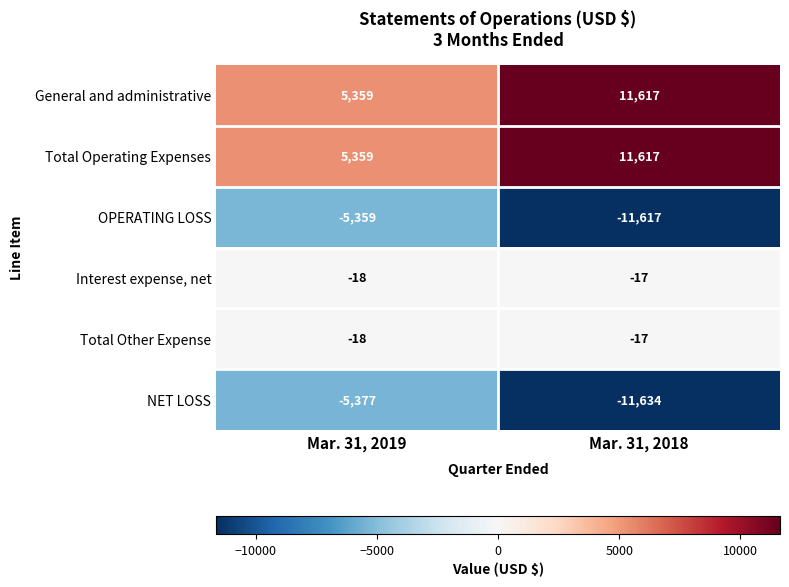

Which label corresponds to the smallest value in the chart?

Mar. 31, 2018